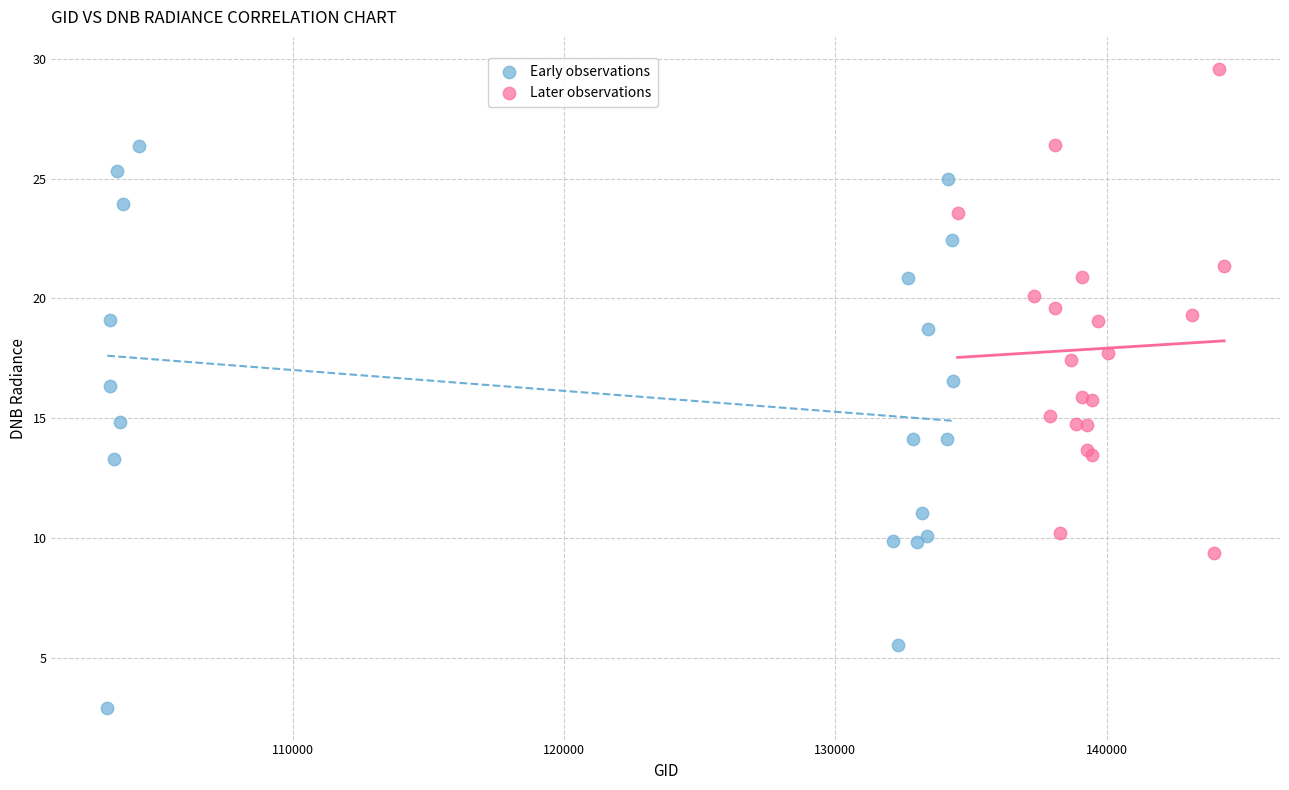

Which series has the largest Y range (max minus min)?

Early observations